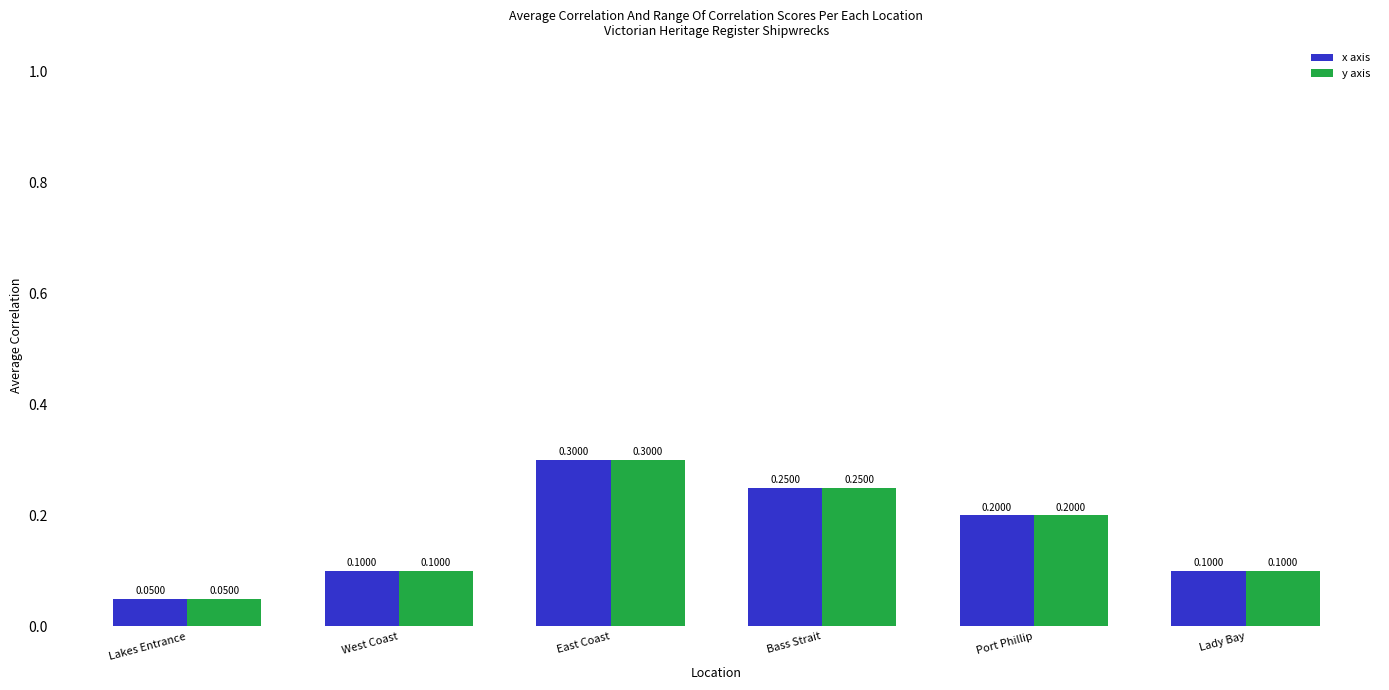

What is the sum of the x axis values at East Coast and Lady Bay?

0.4